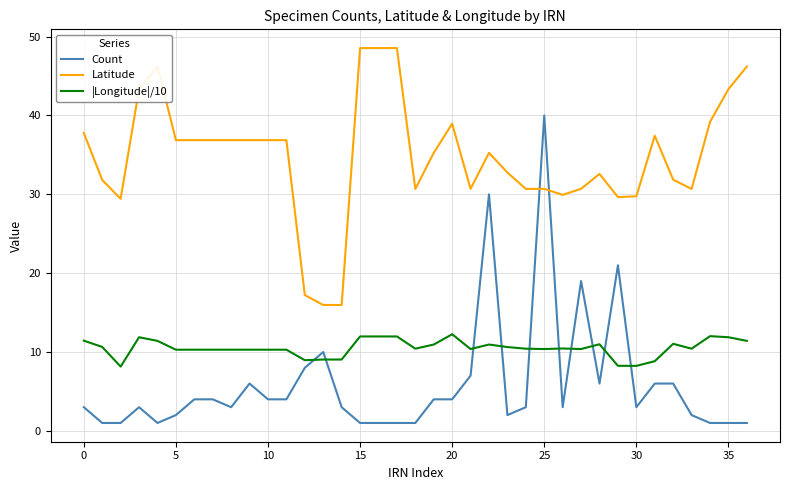

What is the difference between the maximum and minimum values in the Count series?

39.0